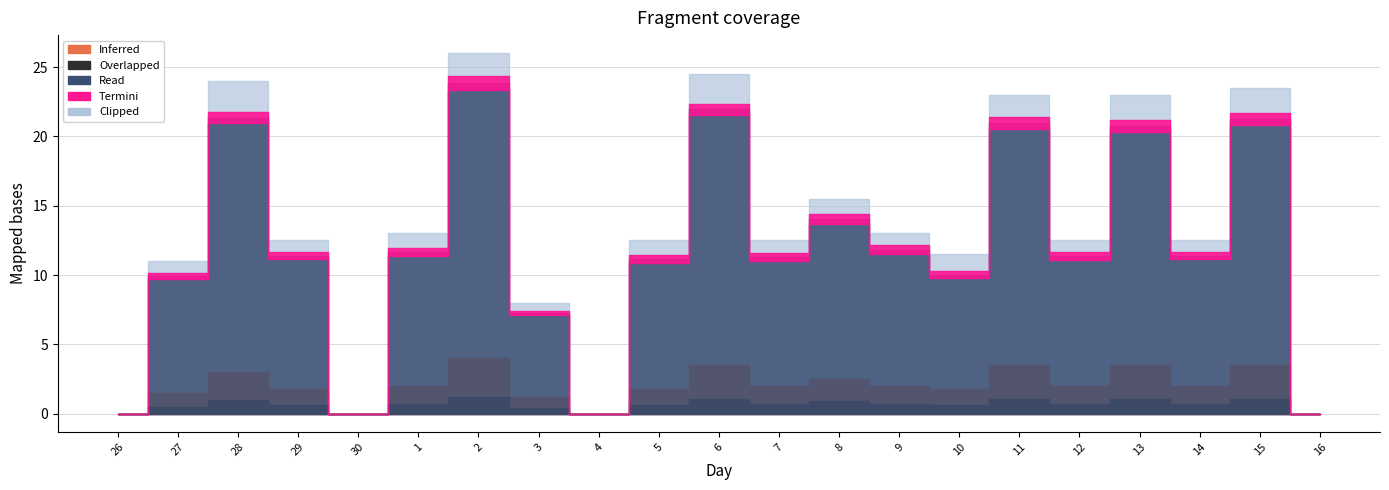

How many lines are shown in the chart?

5